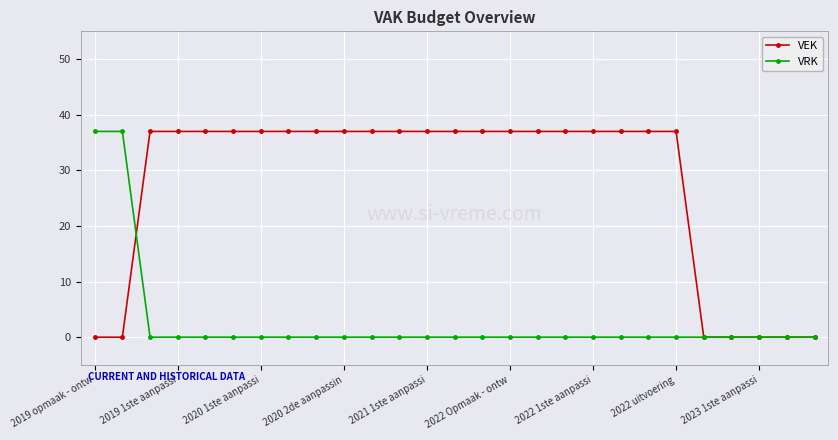

Reading right to left, what are all the values shown in this chart?

VEK: 0	0	0	0	0	37	37	37	37	37	37	37	37	37	37	37	37	37	37	37	37	37	37	37	37	0	0
VRK: 0	0	0	0	0	0	0	0	0	0	0	0	0	0	0	0	0	0	0	0	0	0	0	0	0	37	37